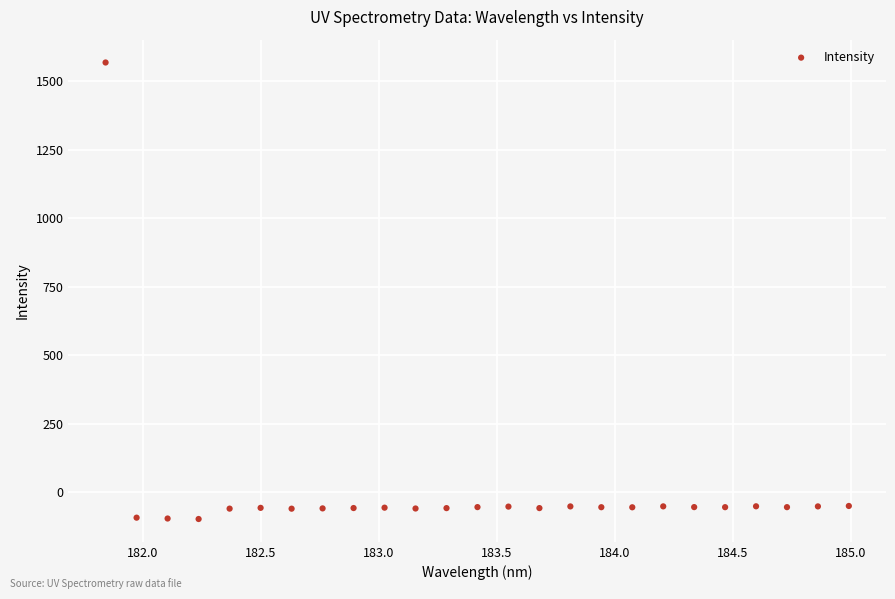

What is the range of Y values (max minus min)?

1667.8